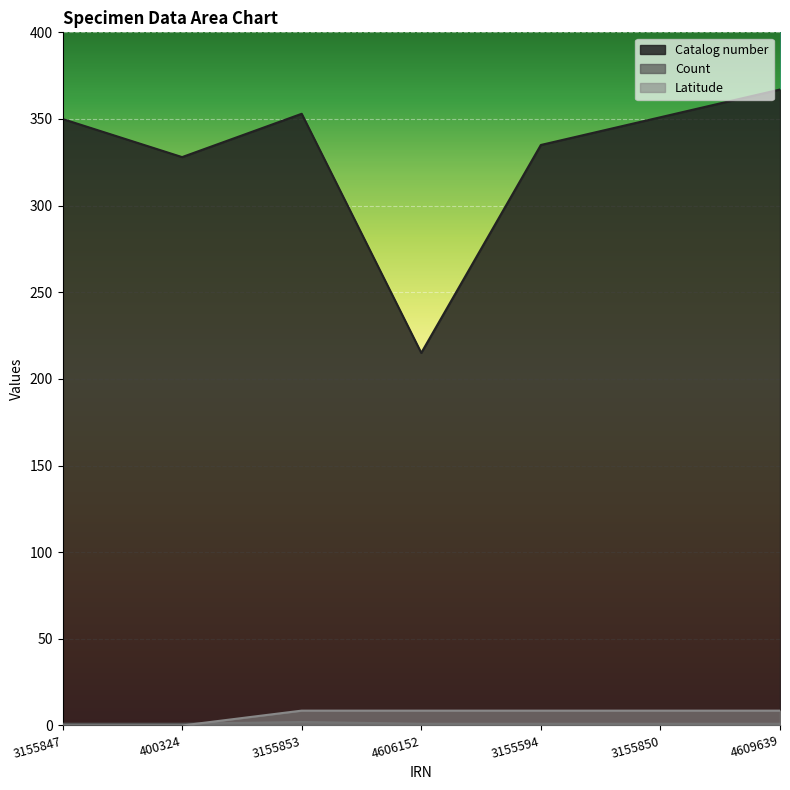

List the labels in order of Latitude value, largest first.

3155853, 4606152, 3155594, 3155850, 4609639, 3155847, 400324